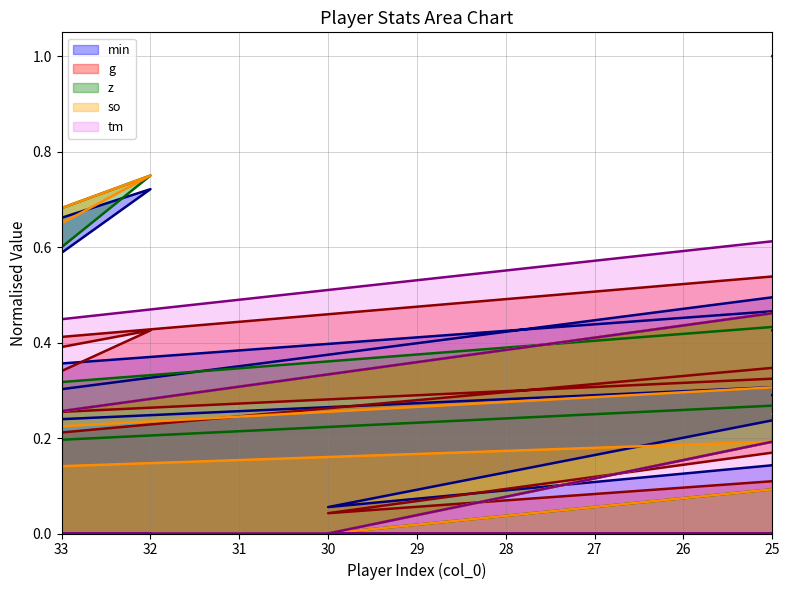

At which category does g reach its first local valley?

43